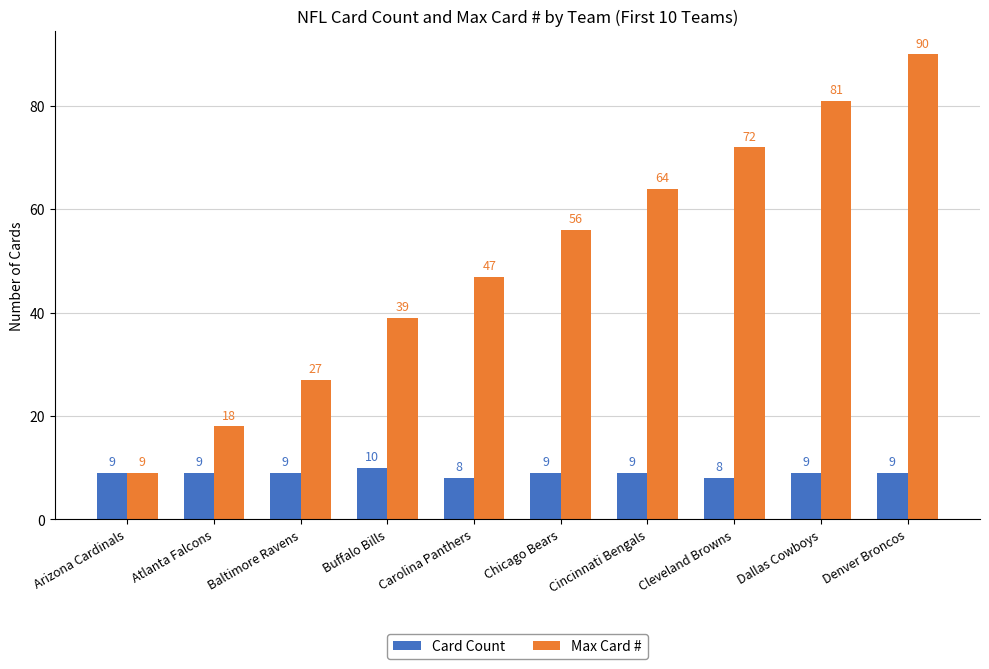

What position from the left is Denver Broncos?

10